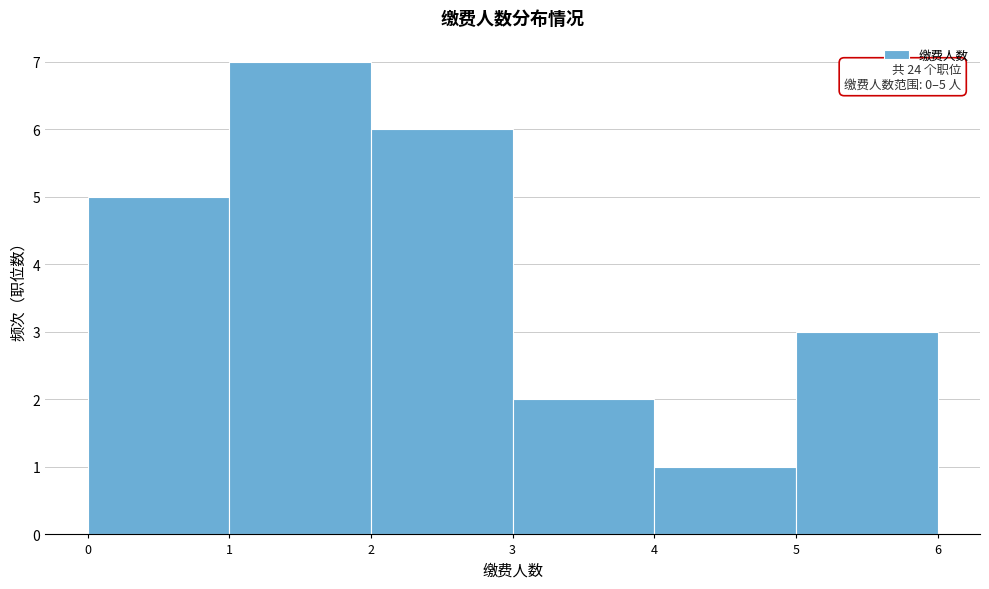

Which range on the x-axis has the tallest bar?

1 to 2